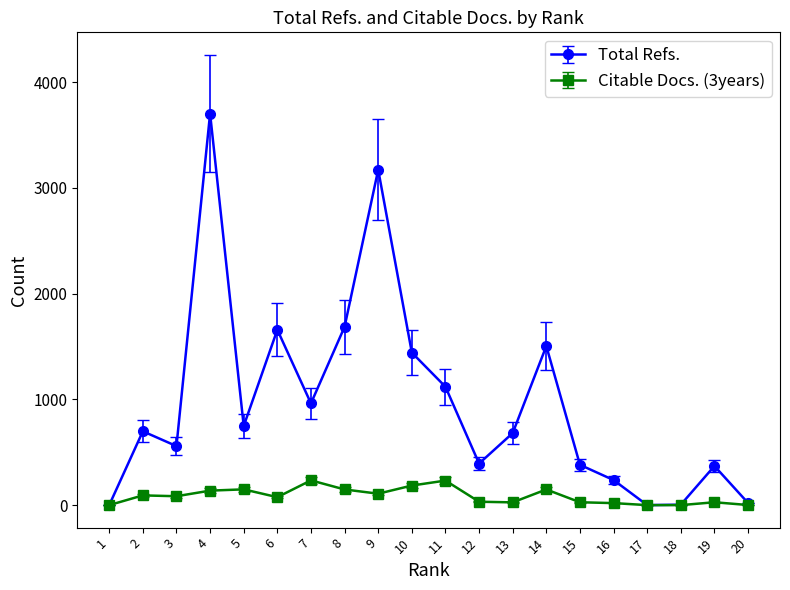

List the series in order of their peak value, highest first.

Total Refs., Citable Docs. (3years)